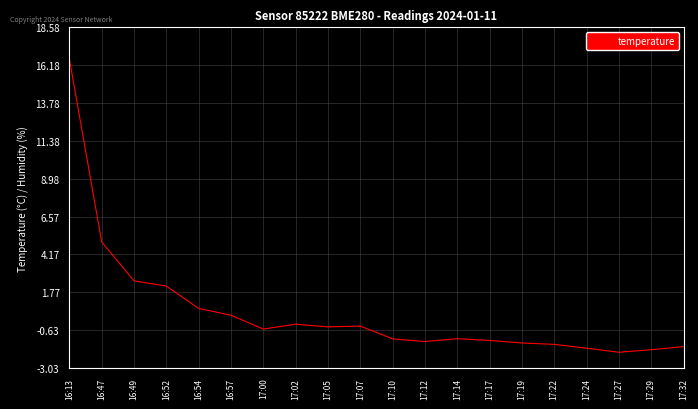

What is the average value?

0.5